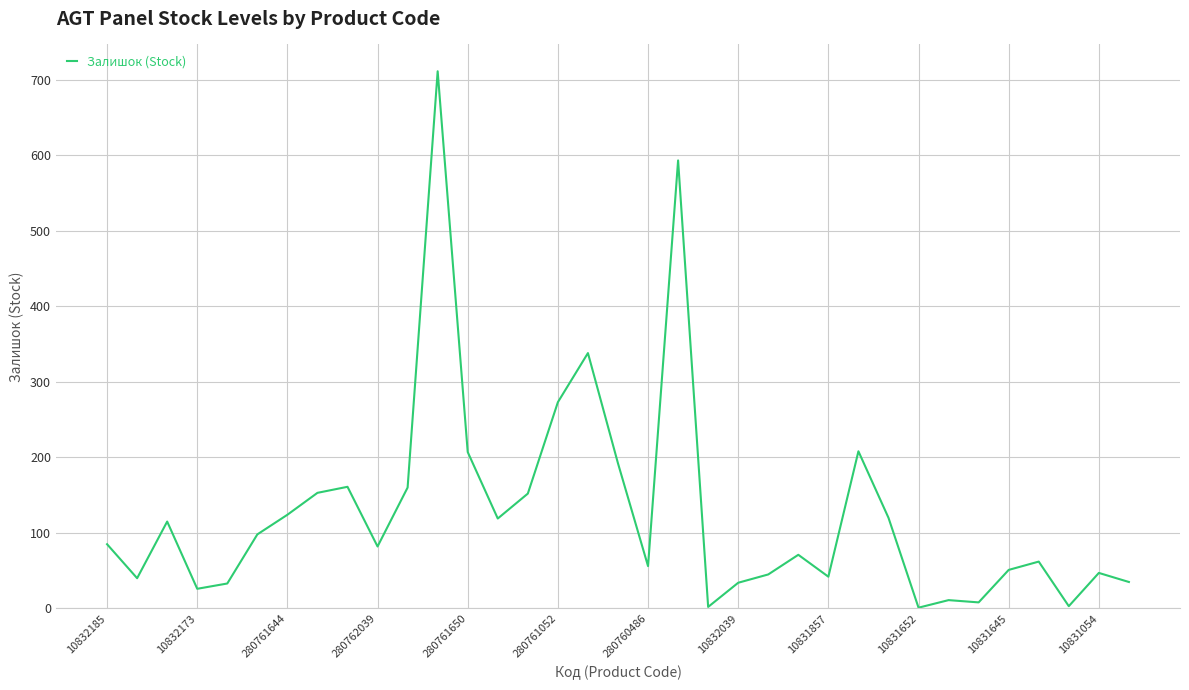

What is the greatest value displayed?

711